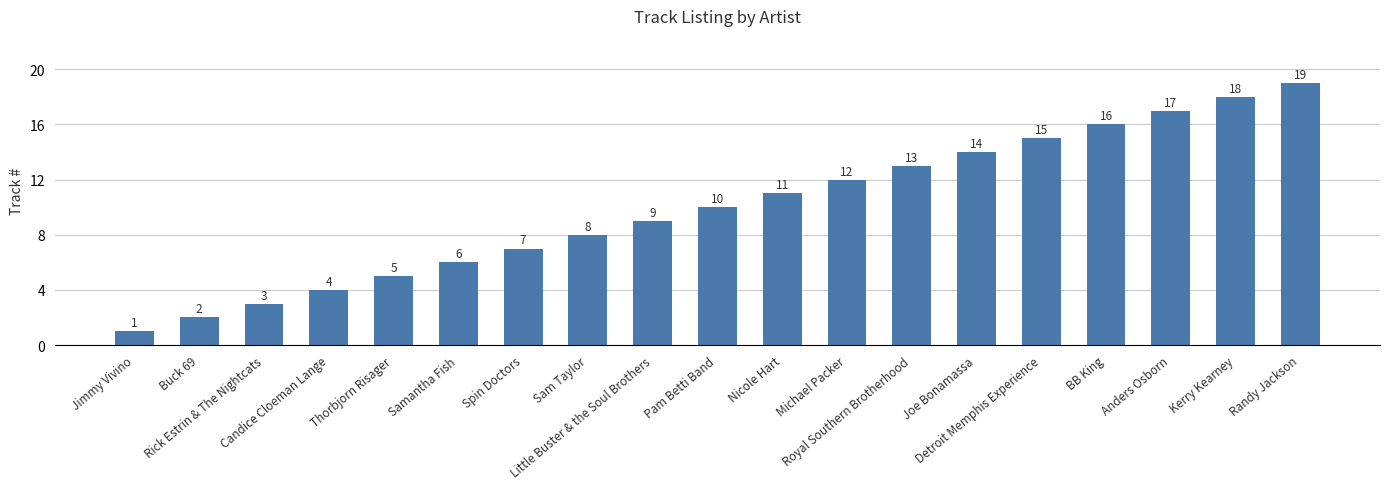

List the labels in order of value, smallest first.

Jimmy Vivino, Buck 69, Rick Estrin & The Nightcats, Candice Cloeman Lange, Thorbjorn Risager, Samantha Fish, Spin Doctors, Sam Taylor, Little Buster & the Soul Brothers, Pam Betti Band, Nicole Hart, Michael Packer, Royal Southern Brotherhood, Joe Bonamassa, Detroit Memphis Experience, BB King, Anders Osborn, Kerry Kearney, Randy Jackson